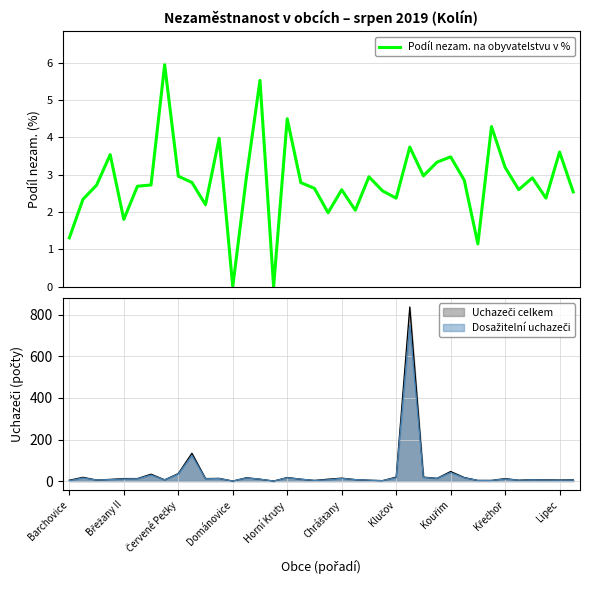

Read the value at Horní Kruty.

4.5